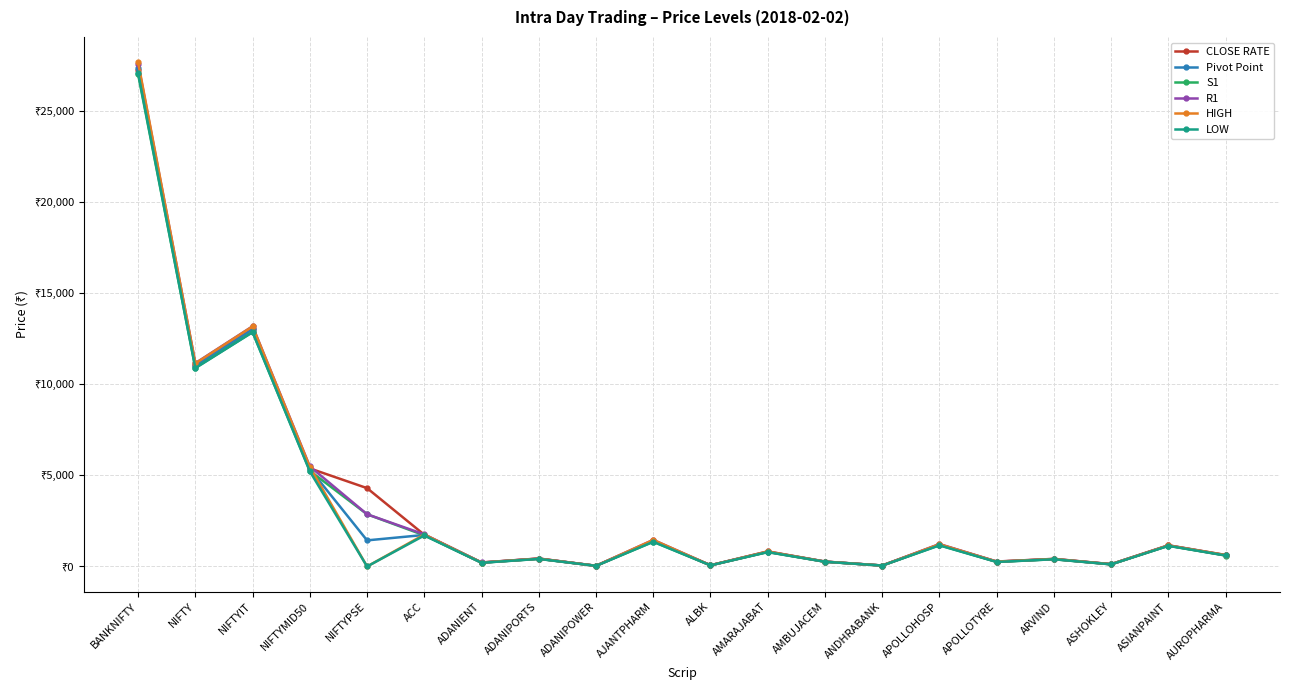

How many values in the R1 series exceed 827?

10